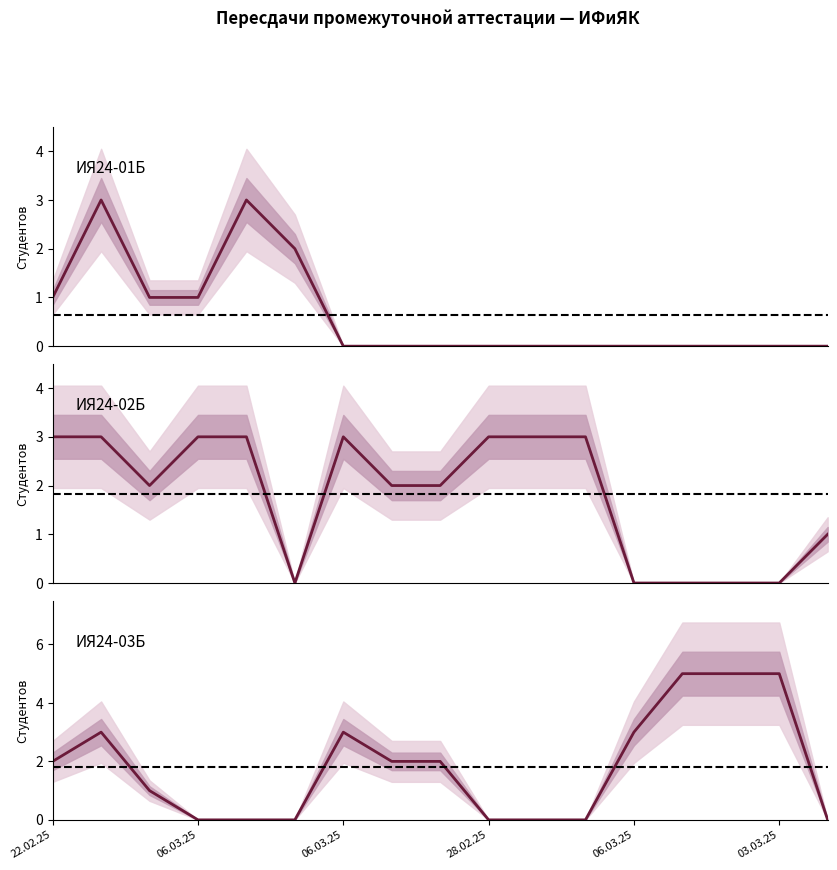

How many series are shown in this chart?

3